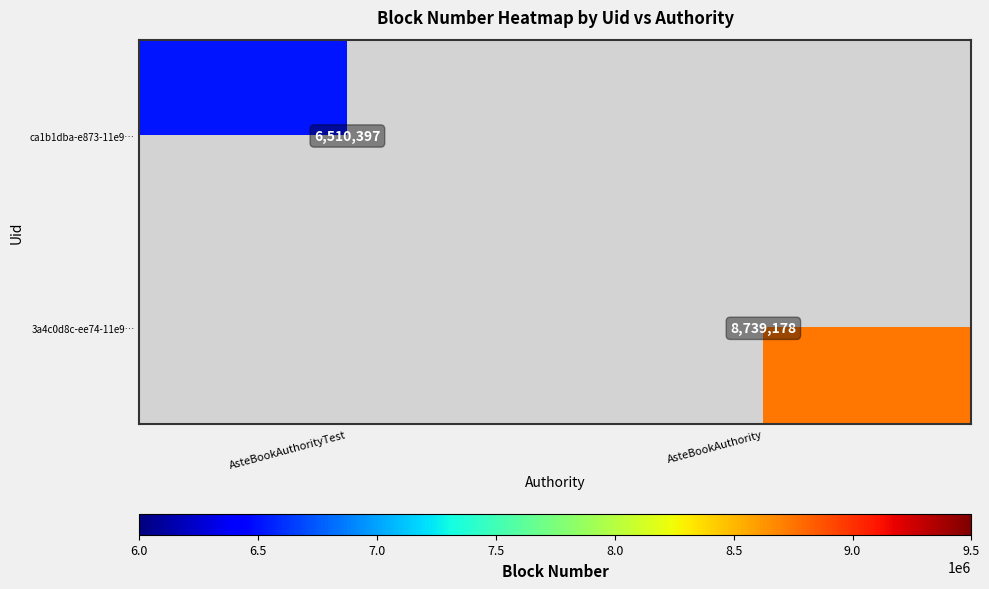

Is it true that 3a4c0d8c-ee74-11e9… equals 14572184 at AsteBookAuthority?

False